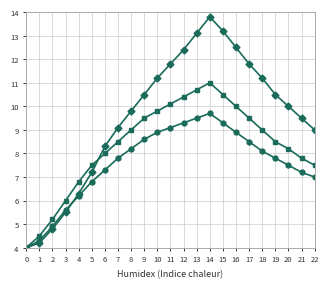

At which category is the sum across all series the highest?

14